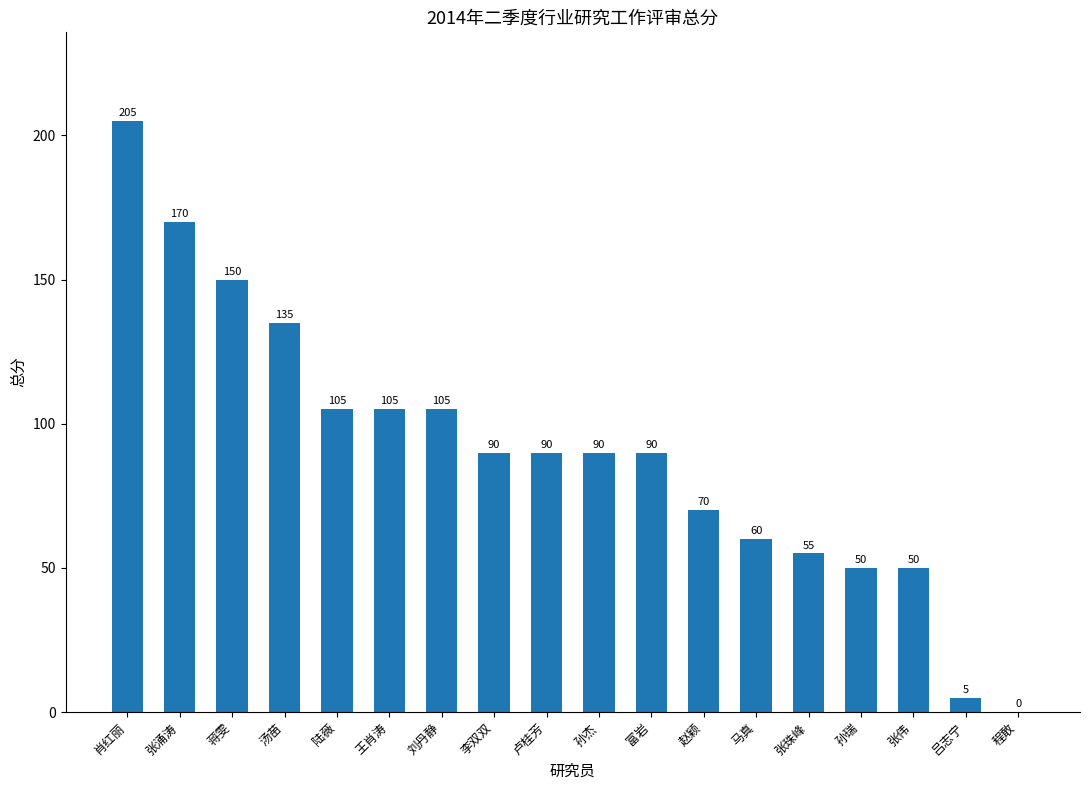

Which category has the highest value across all series?

肖红丽